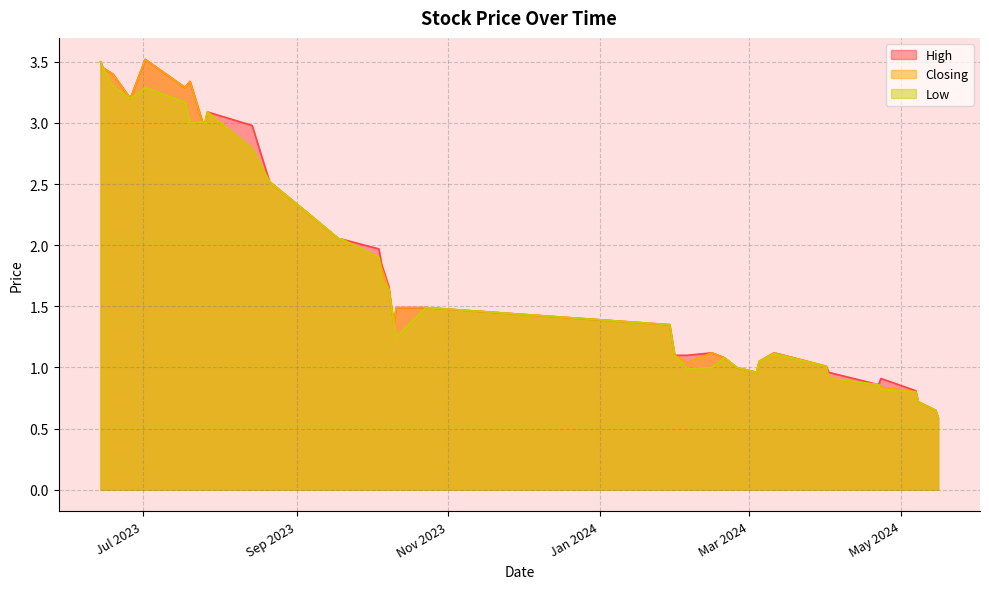

How many interior local peaks does the High series have?

6